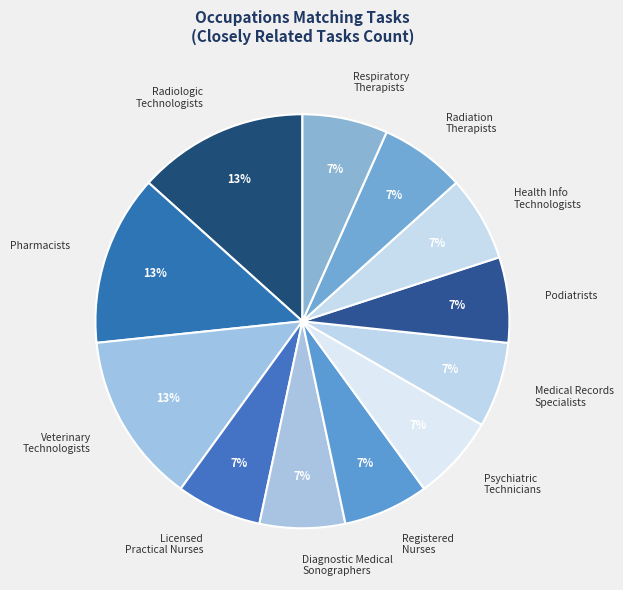

Is there any slice that represents more than half of the pie?

No